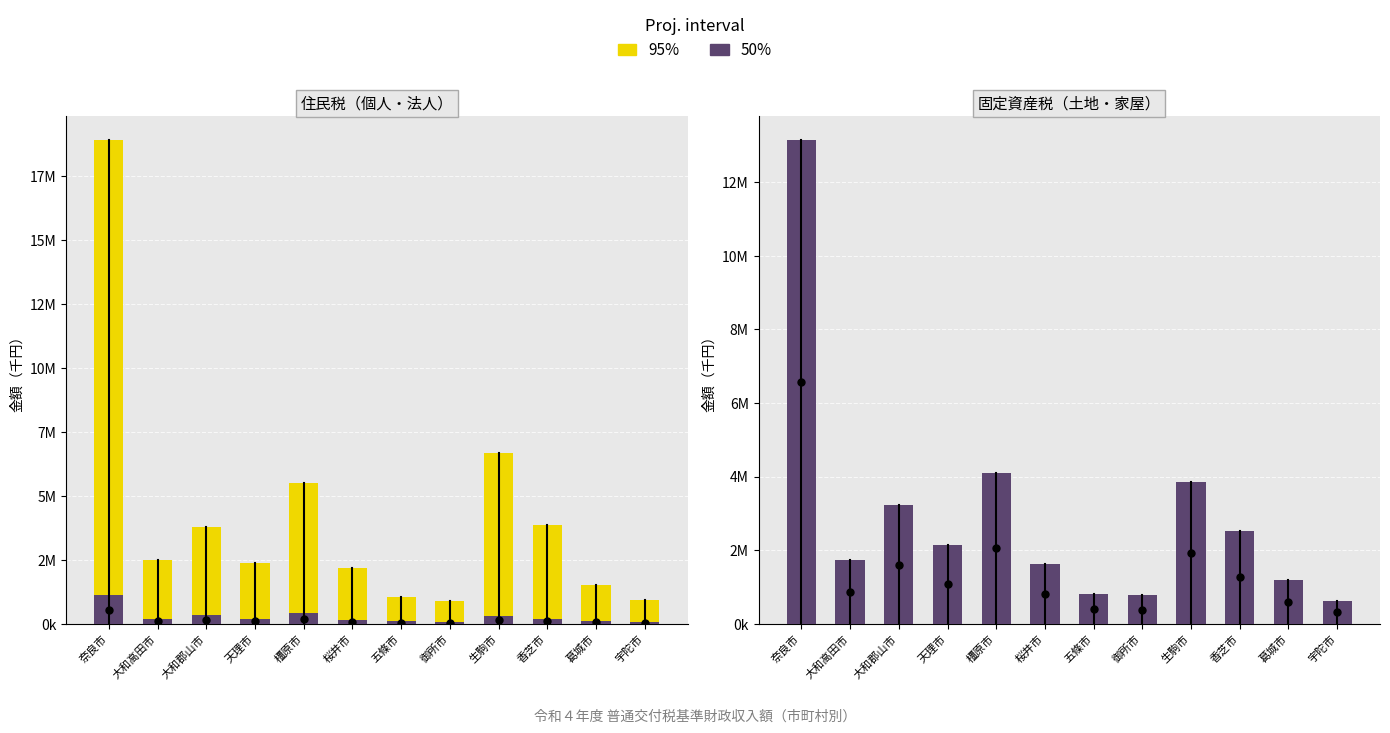

Which series has the widest spread of values?

95%